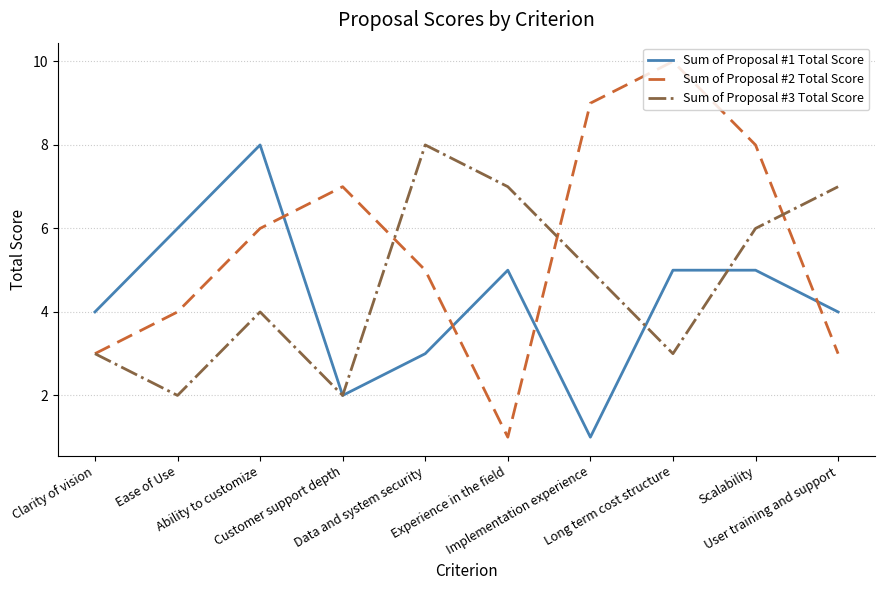

List the series in order of their overall mean, highest first.

Sum of Proposal #2 Total Score, Sum of Proposal #3 Total Score, Sum of Proposal #1 Total Score